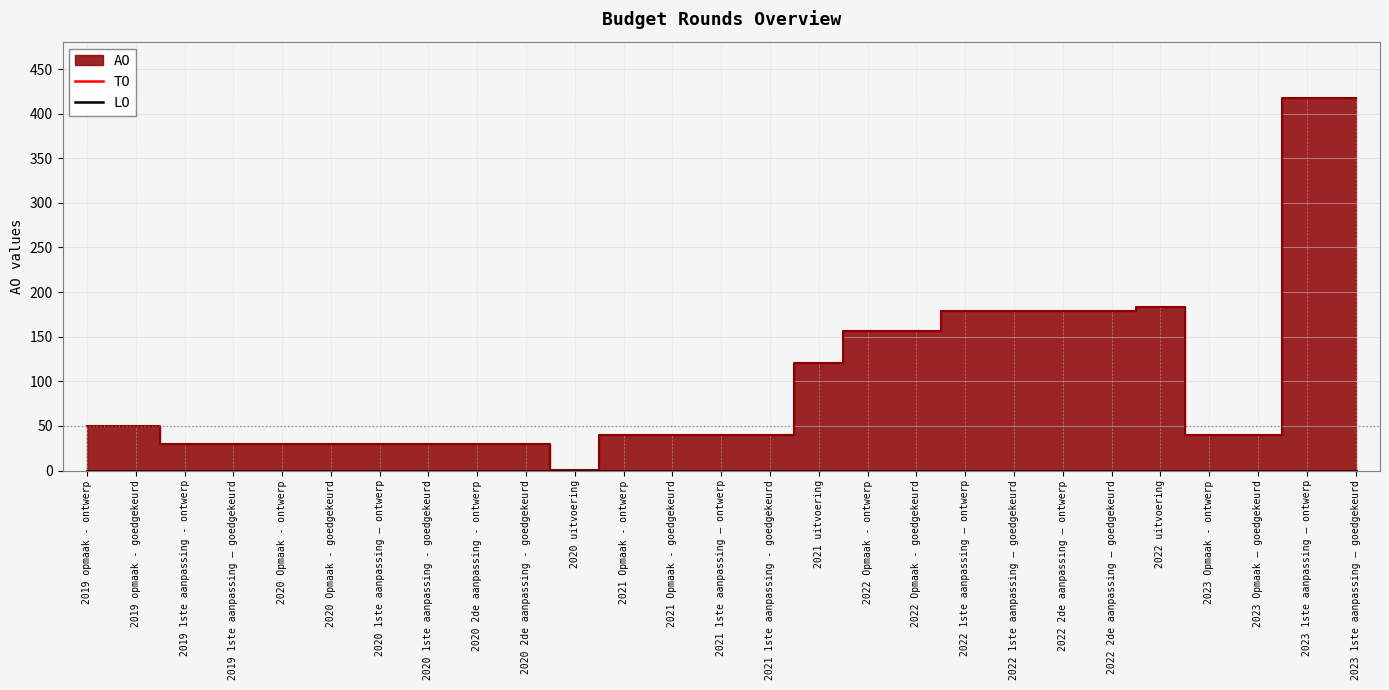

Does the chart have visible grid lines?

Yes